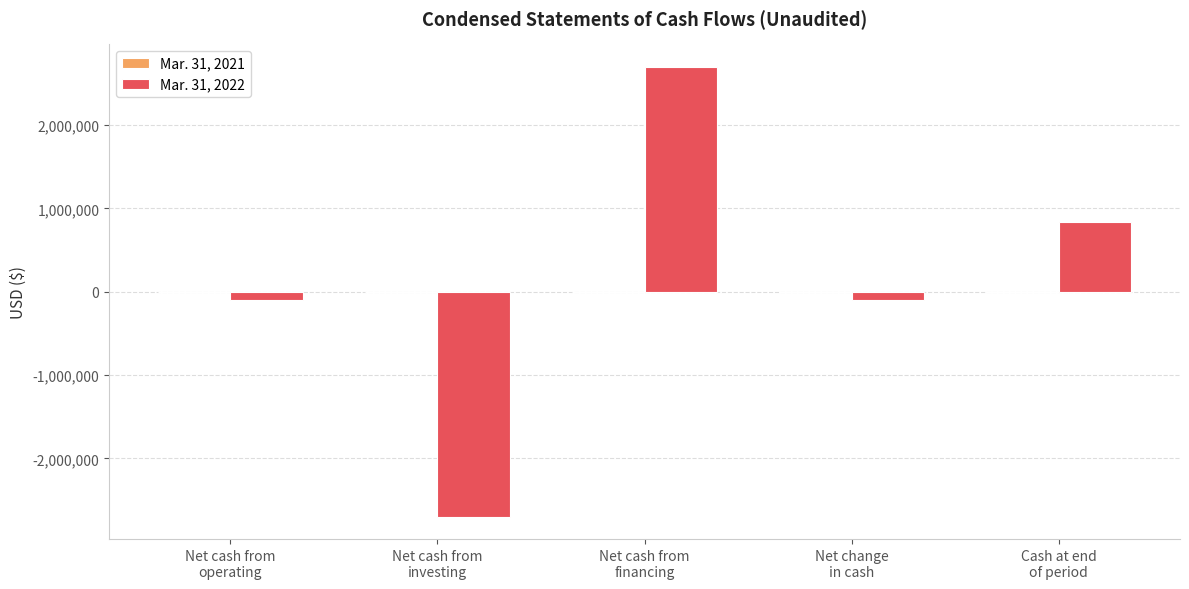

Are the bars horizontal?

No